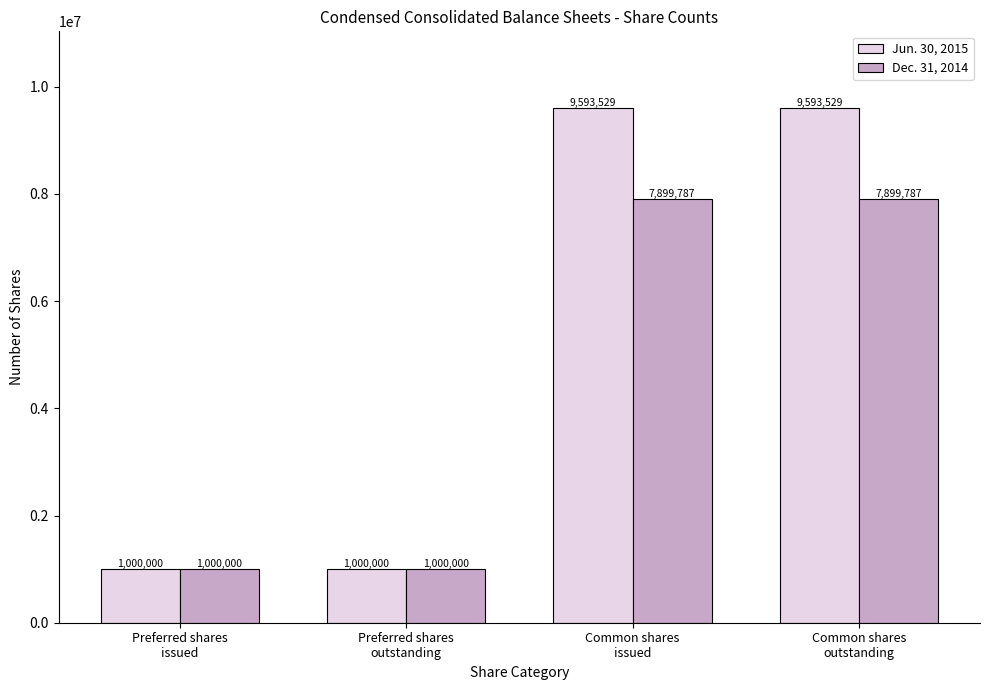

What position from the right is Preferred shares
issued?

4